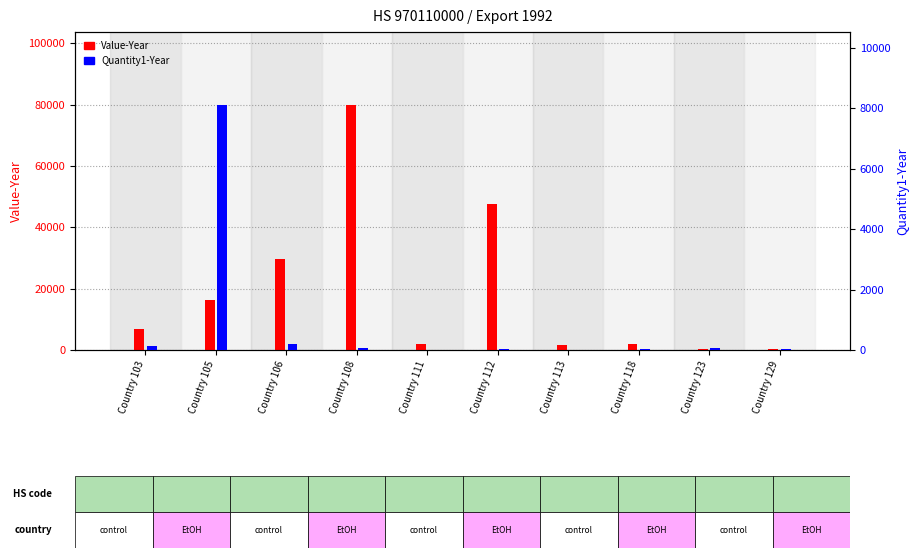

What is the sum of the Quantity1-Year values at Country 106 and Country 105?

8306